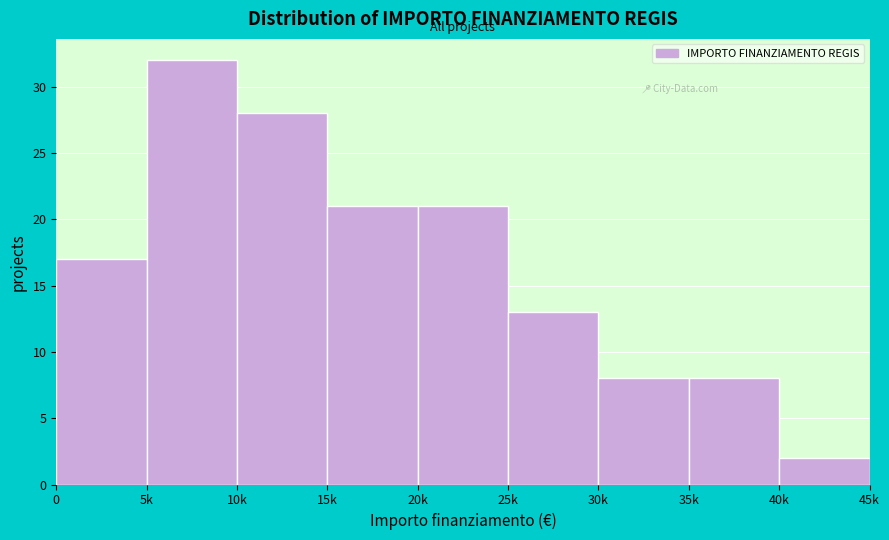

Reading left to right, list all the values displayed in this chart.

17	32	28	21	21	13	8	8	2